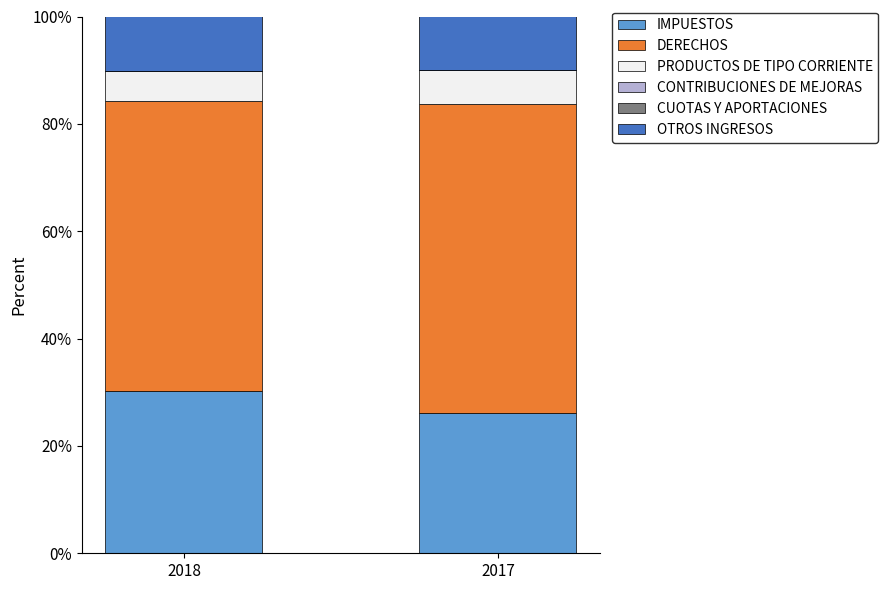

What is the total value across all series at 2018?

100.0